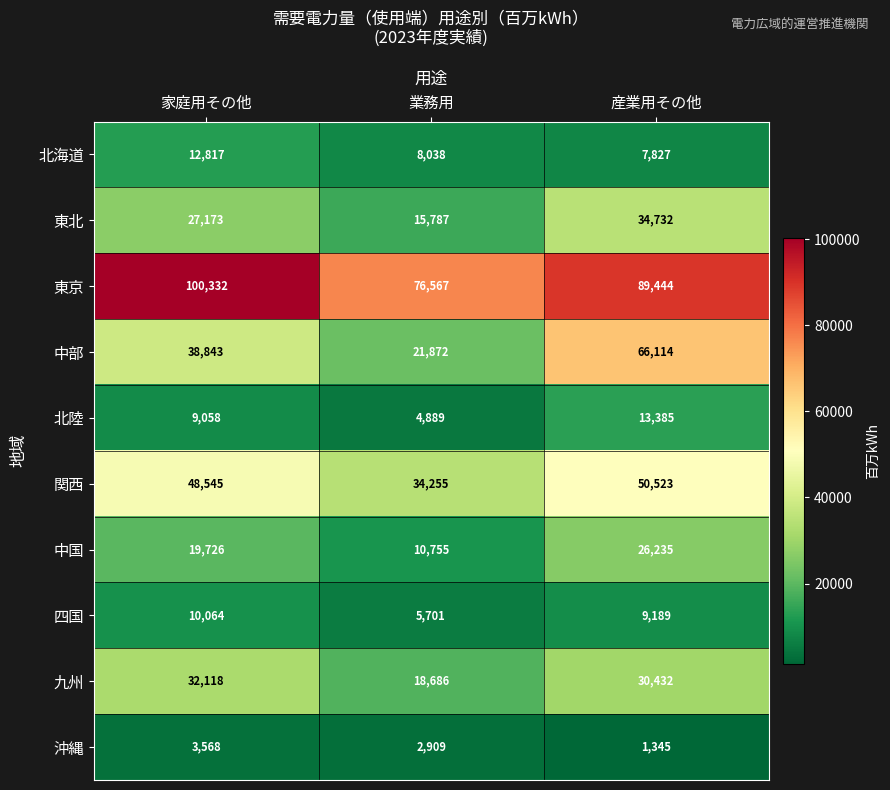

What is the total value across all series at 産業用その他?

329226